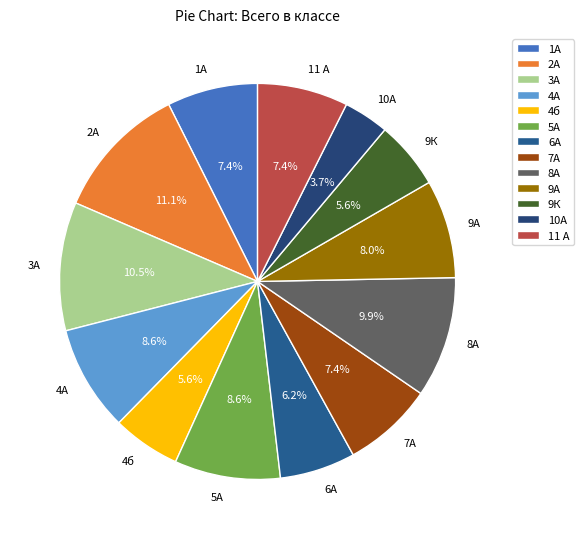

What is the total percentage of 7А and 6А?

13.6%